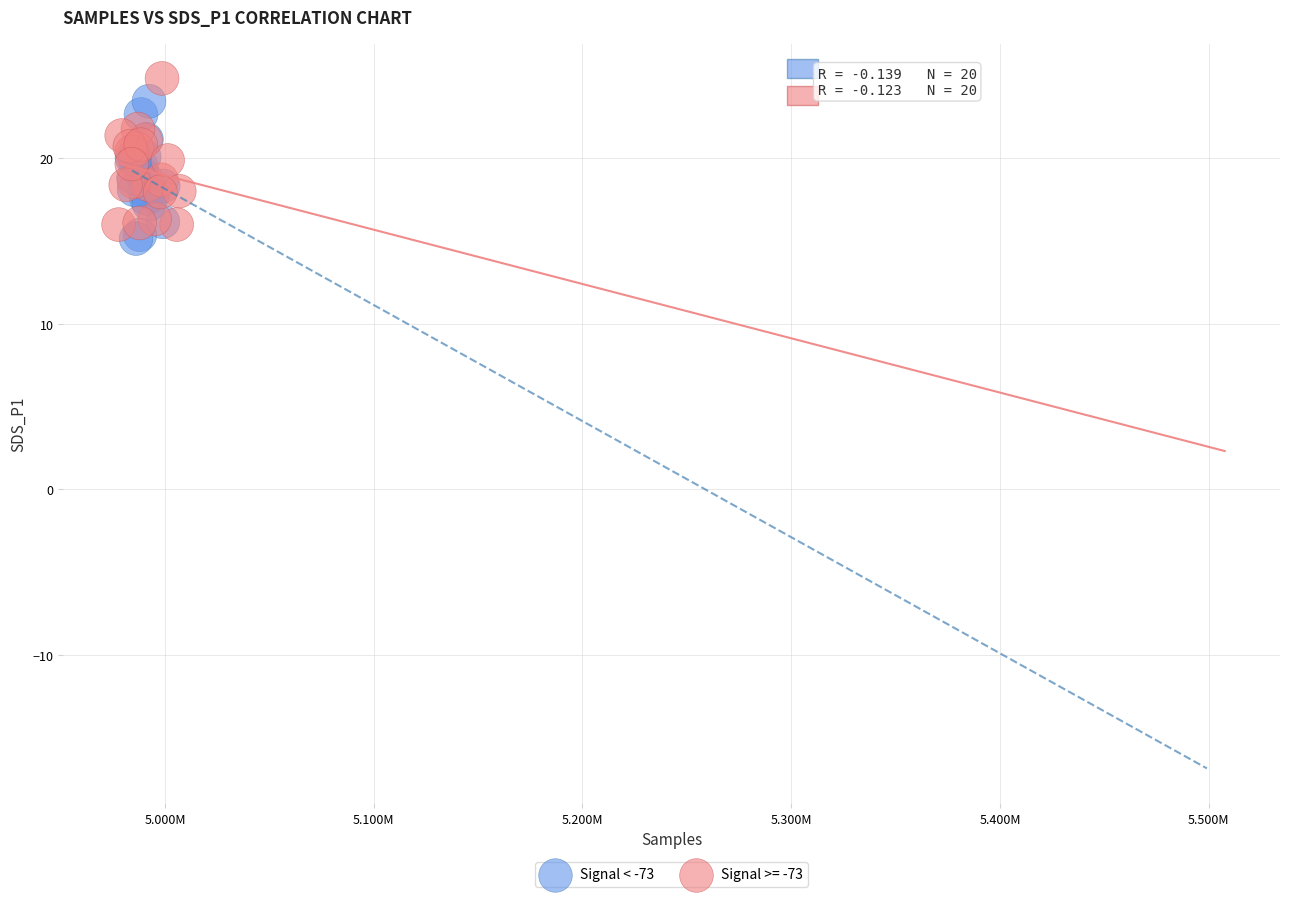

What are all the series names shown in the legend?

Signal < -73, Signal >= -73